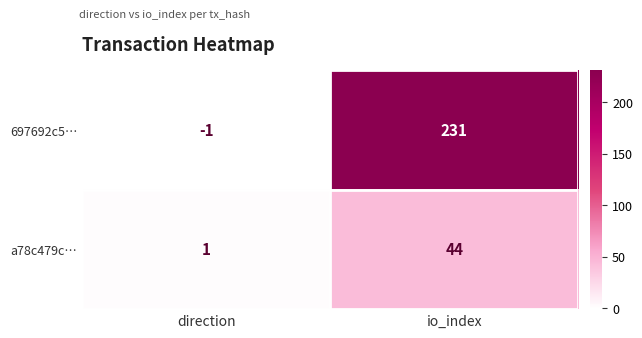

Is it true that a78c479c… equals 2 at direction?

False